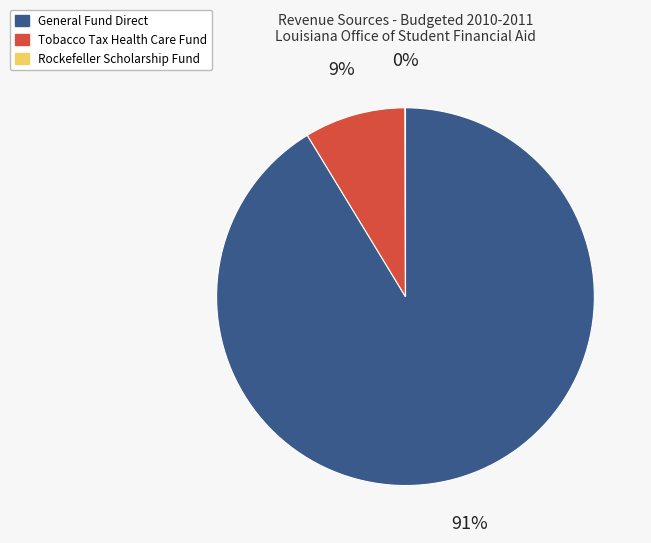

The Tobacco Tax Health Care Fund slice represents 1% of the pie. True or false?

False